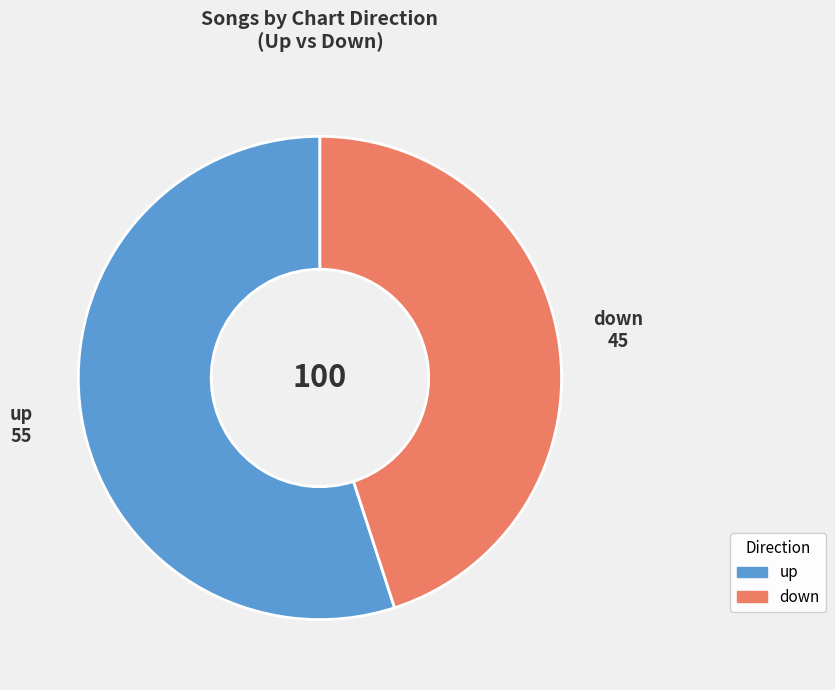

Combined, do down and up account for over 50%?

Yes